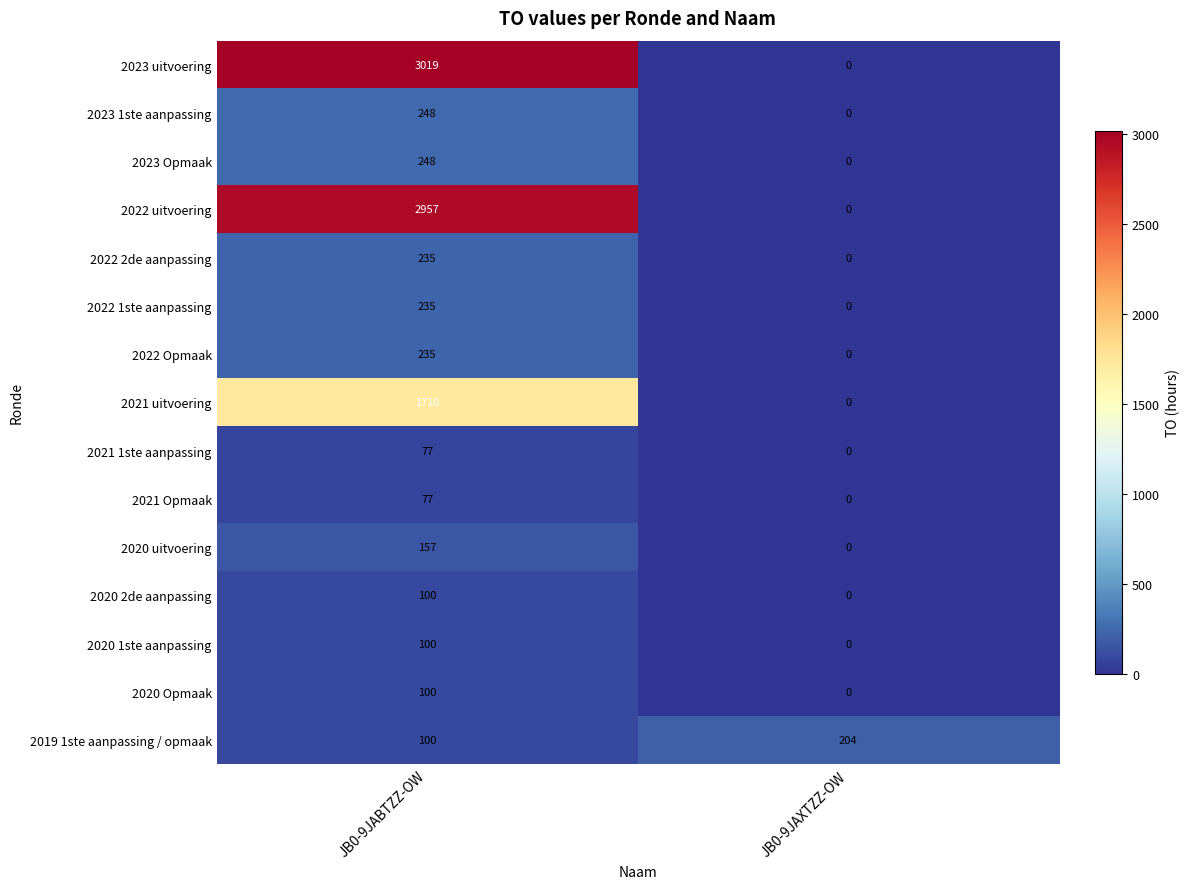

What is the total value across all series at JB0-9JABTZZ-OW?

9598